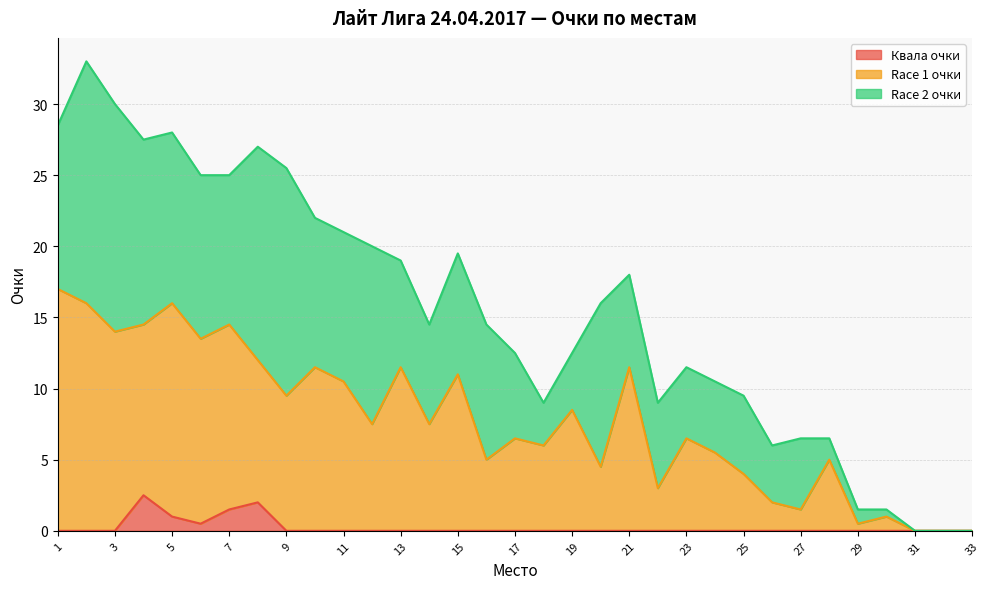

What is the approximate value of Race 1 очки at 4?

14.5